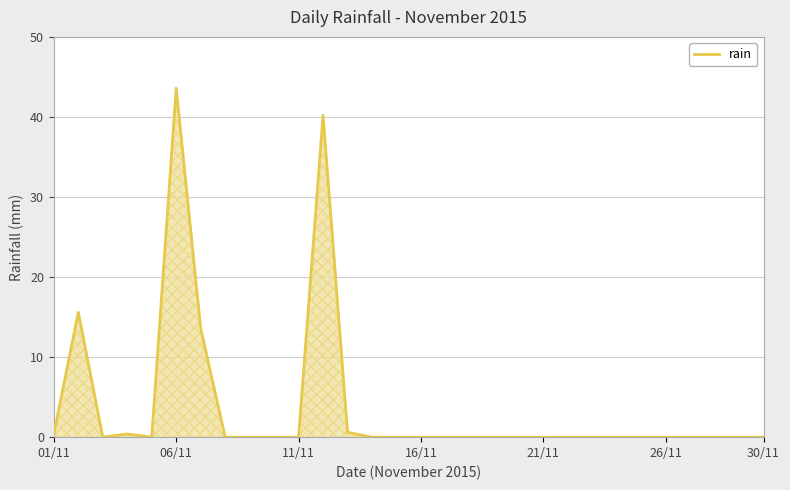

What is the difference between the maximum and minimum values?

43.6